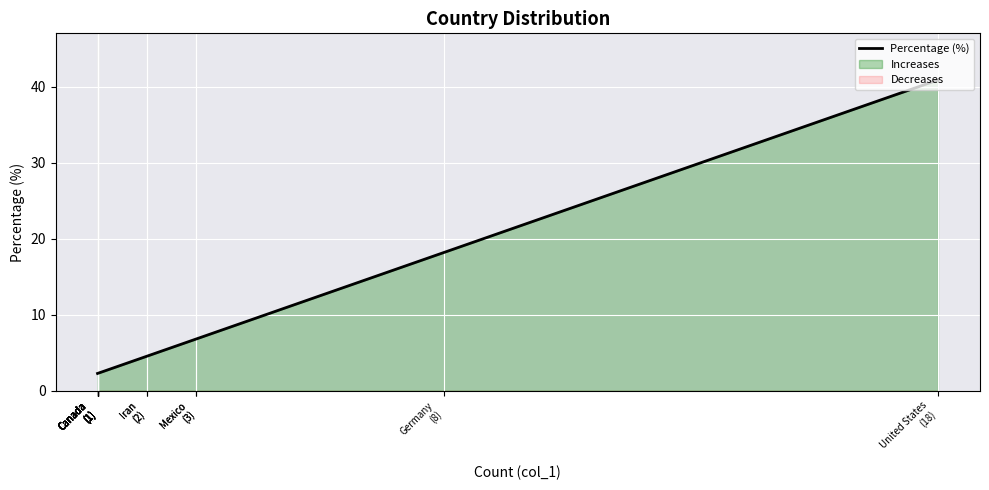

Is it true that the value at Canada
(1) is 2.3?

True